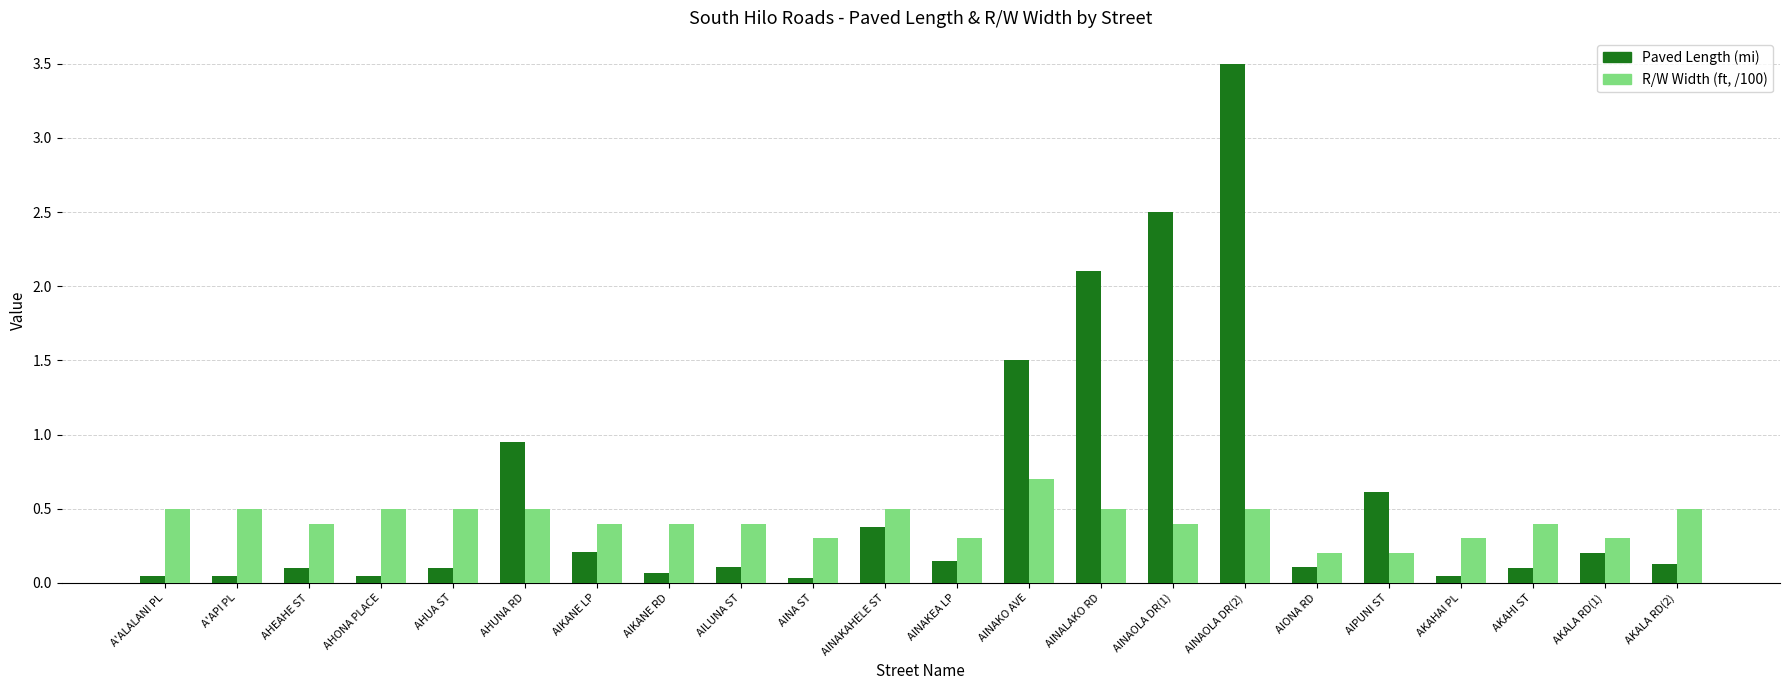

How many bars are there in each group?

2